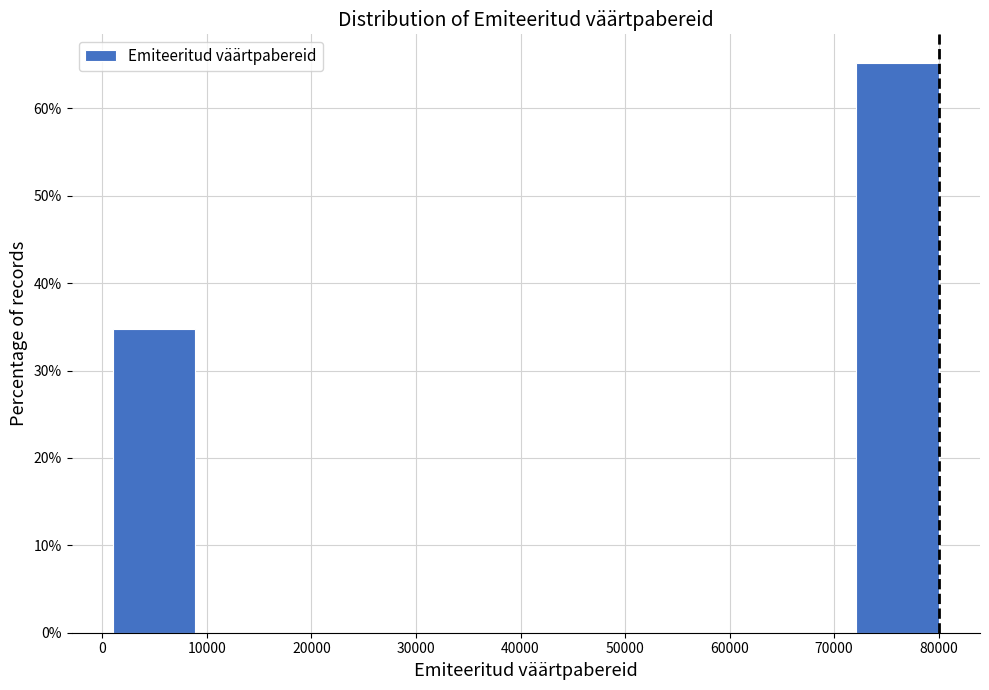

Reading left to right, list every bar in this chart as the range it spans on the x-axis followed by its height. Neither the bar edges nor the heights are printed on the chart, so give them approximately, as read against the axes.

1000 to 8900: 35
8900 to 16800: 0
16800 to 24700: 0
24700 to 32600: 0
32600 to 40500: 0
40500 to 48400: 0
48400 to 56300: 0
56300 to 64200: 0
64200 to 72100: 0
72100 to 80000: 65